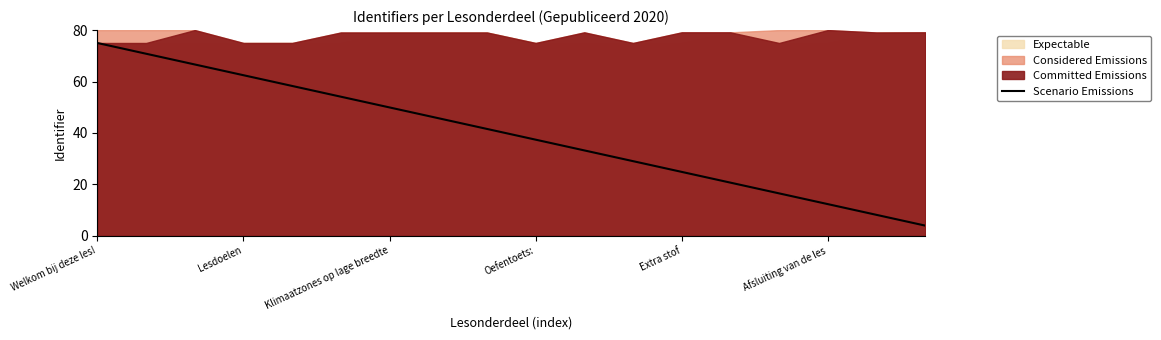

The Scenario Emissions series shows 74.7 at Klimaatzones op lage breedte. True or false?

False